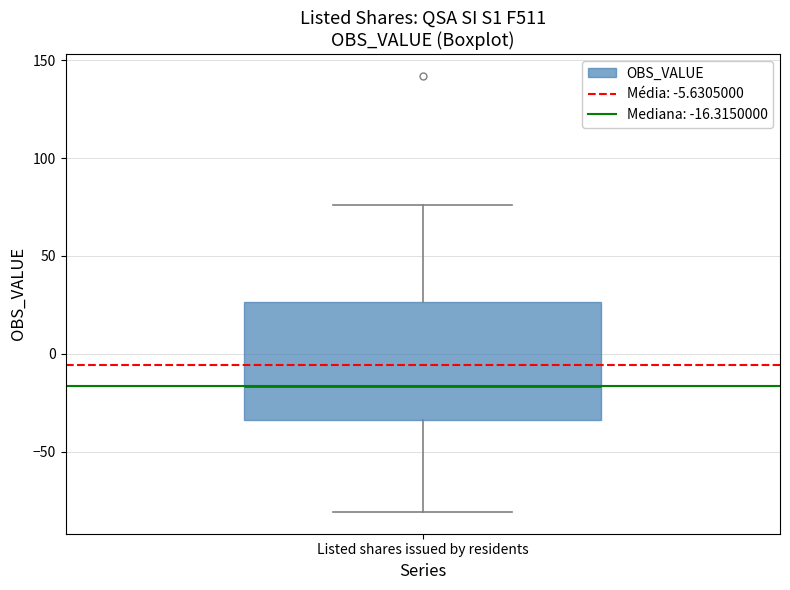

Where does the median line of the box for Listed shares issued by residents sit on the y-axis? The values are not printed on the chart, so give them approximately, as read against the axis.

-15